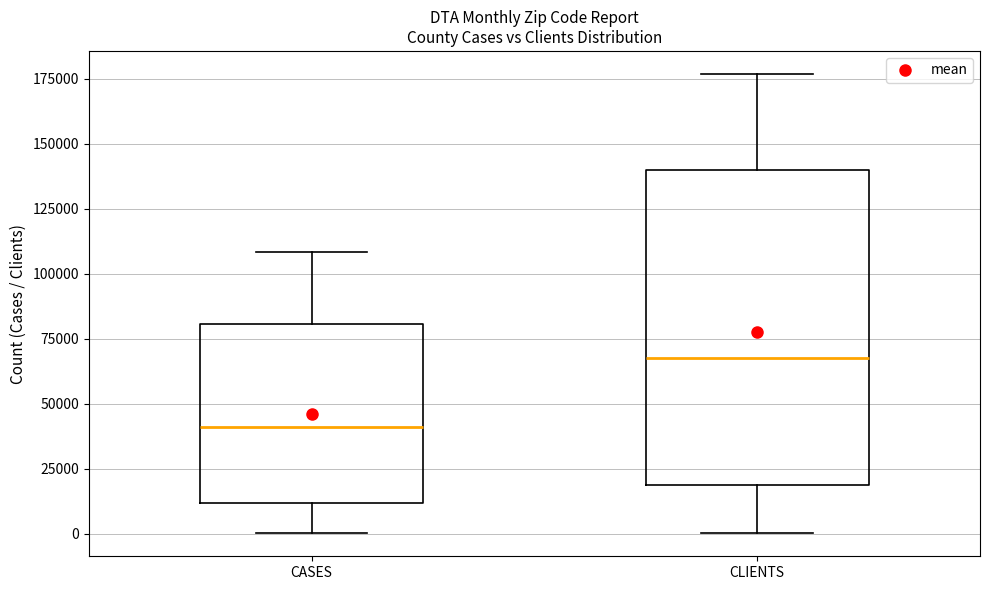

Reading left to right, read every box against the y-axis: the position of its median line, the range the box covers, and the ends of its whiskers. The values are not printed on the chart, so give them approximately, as read against the axis.

CASES: median 40000, box 10000 to 80000, whiskers 0 to 110000
CLIENTS: median 70000, box 20000 to 140000, whiskers 0 to 175000